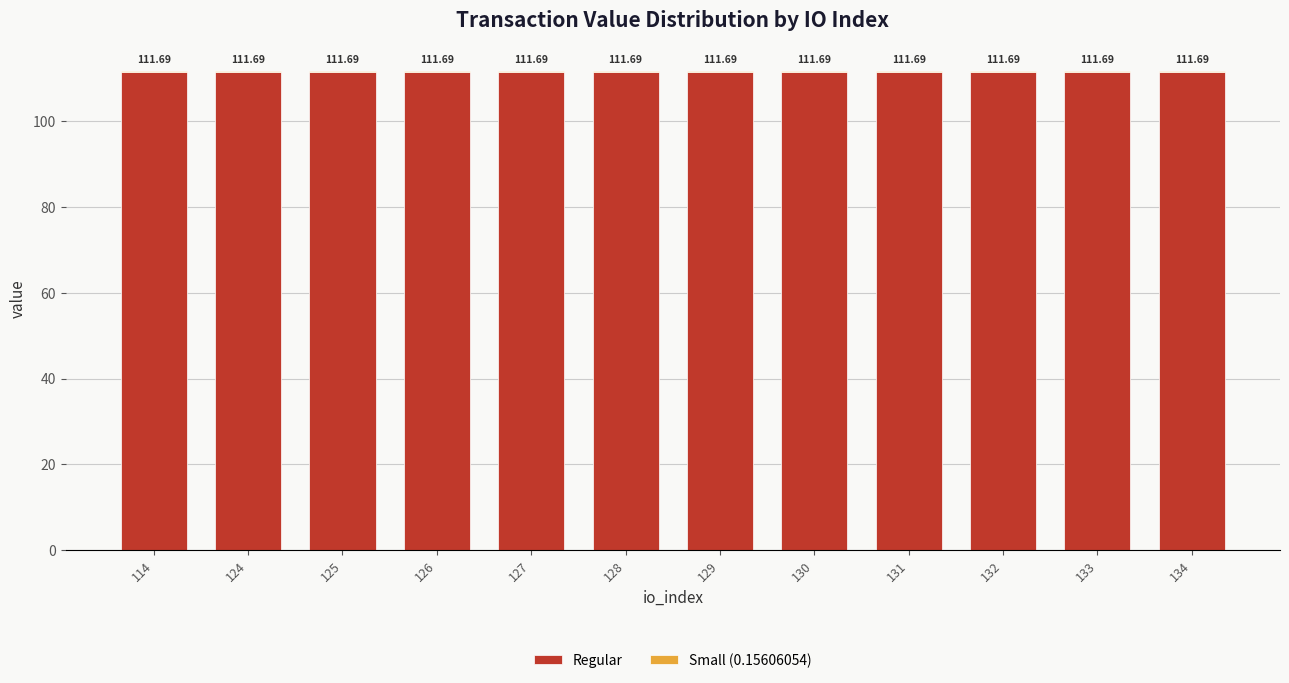

What is the total value across all series at 126?

111.7